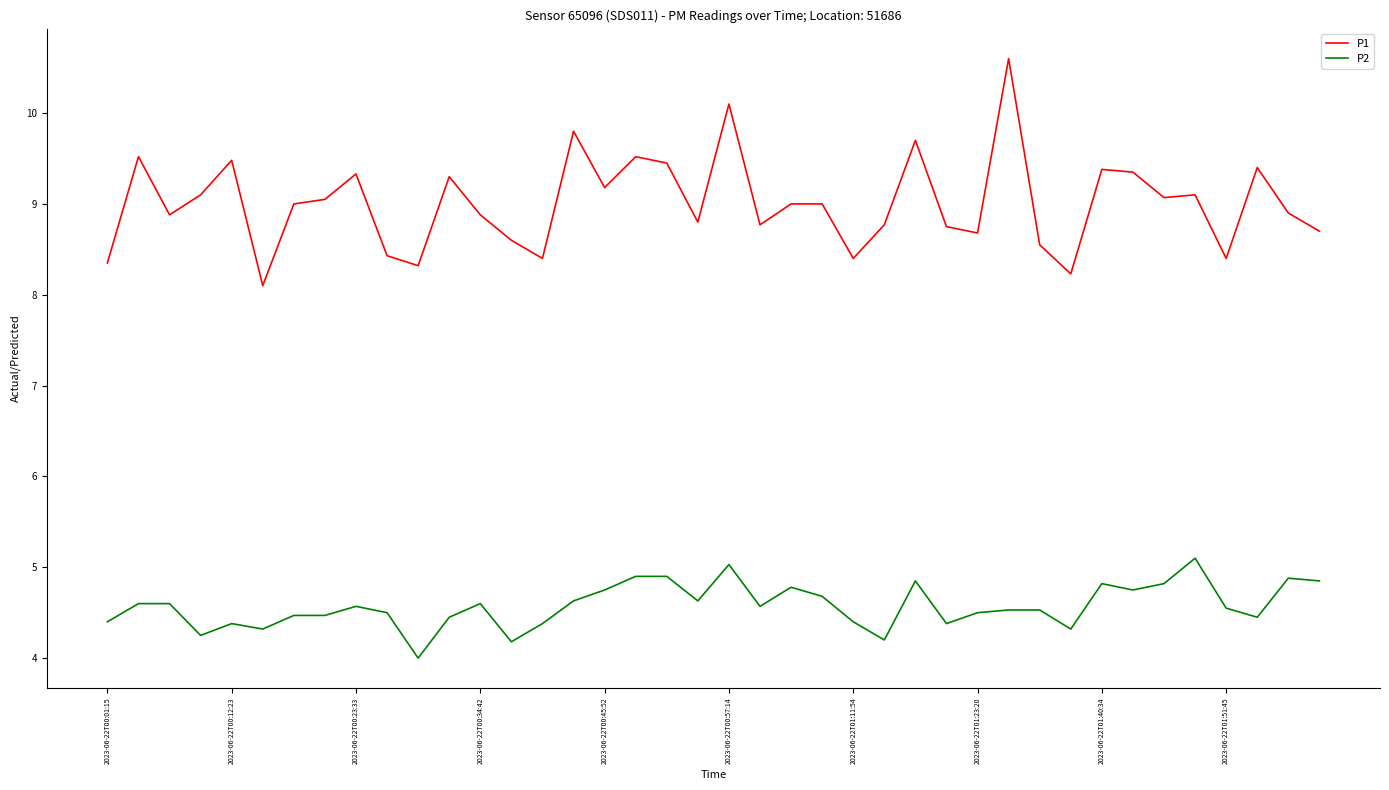

What is the minimum value shown in the chart?

4.0